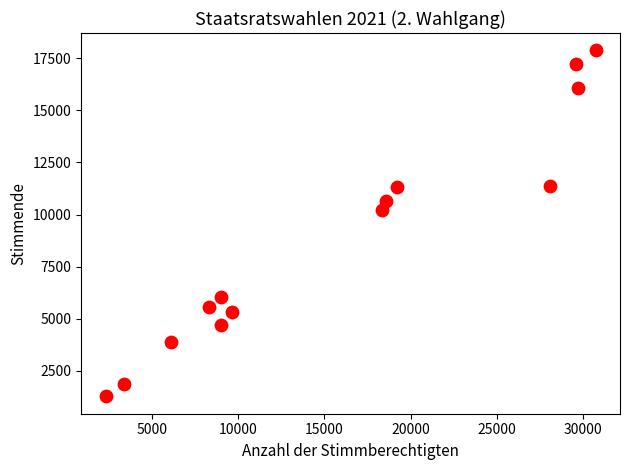

What is the range of X values (max minus min)?

28465